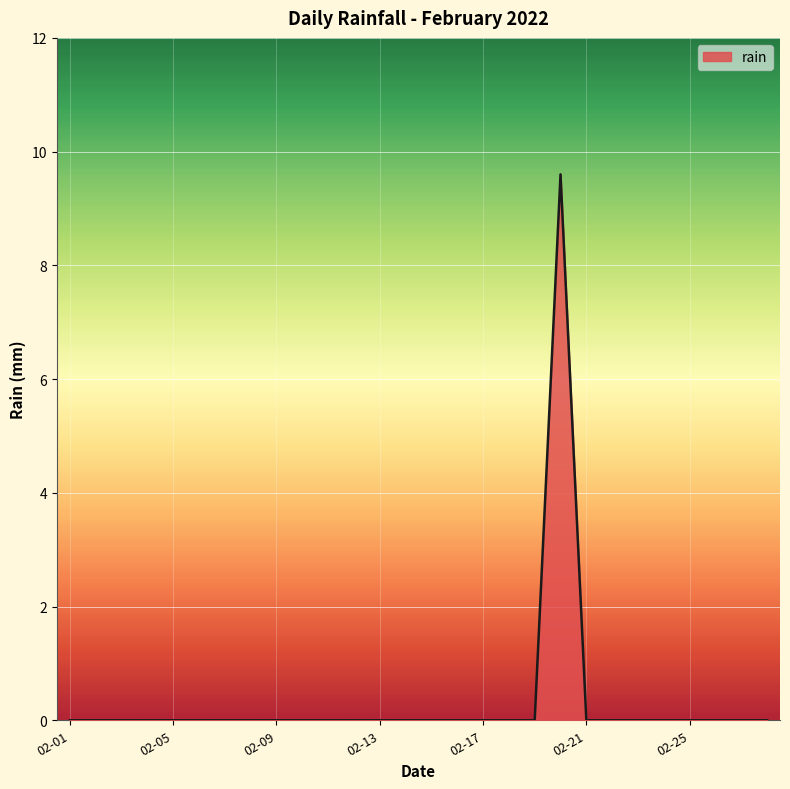

How many lines are shown in the chart?

1